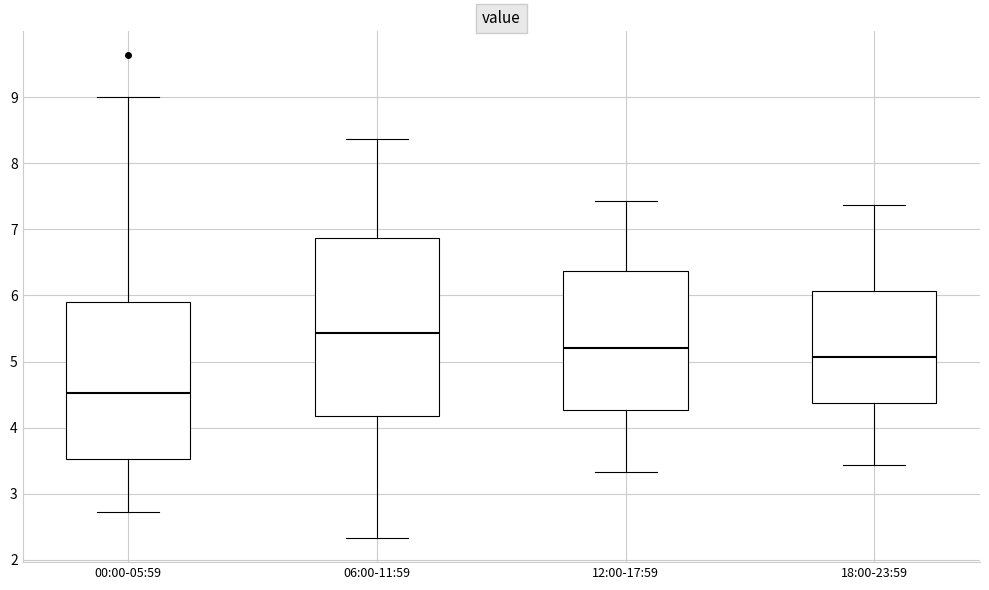

Which box's median line is the lowest?

00:00-05:59